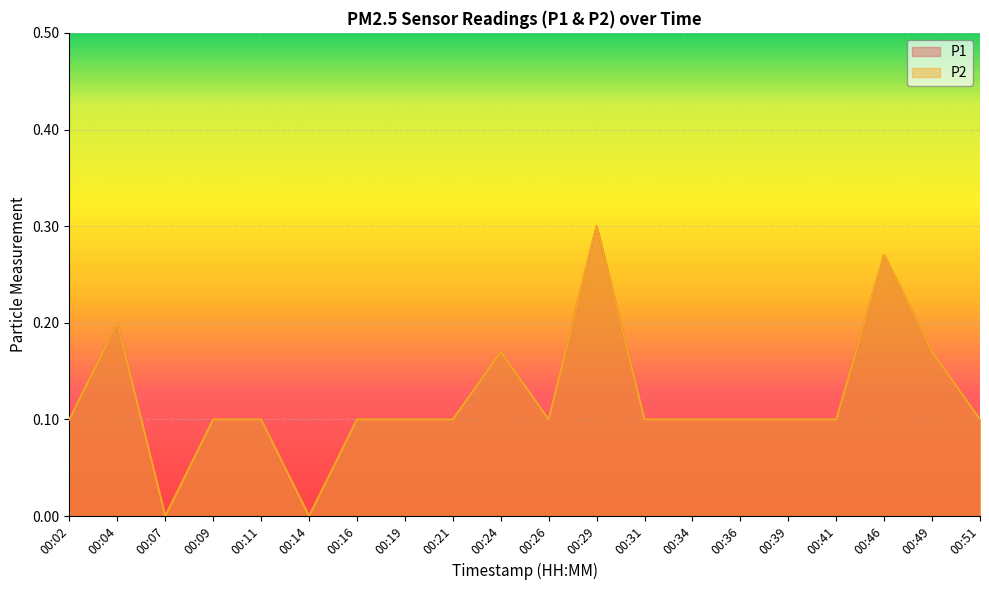

The value of P1 at 00:21 is 0.2. True or false?

False